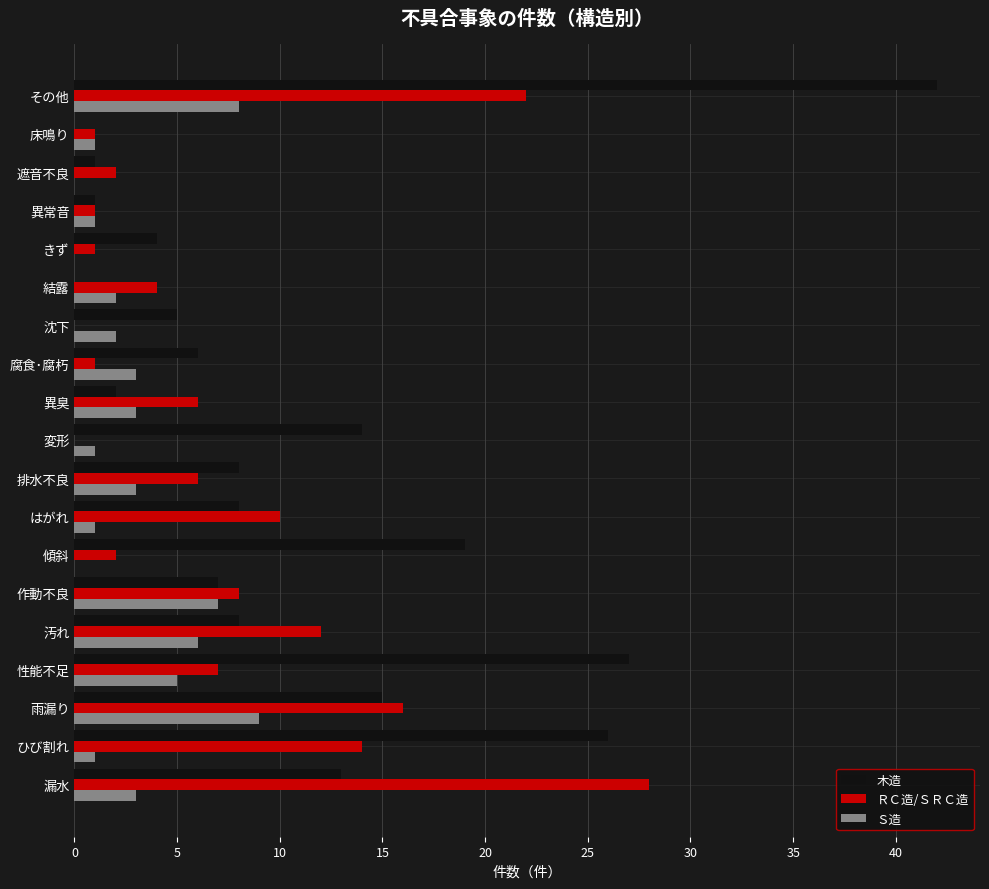

What is the total value across all series at 傾斜?

21